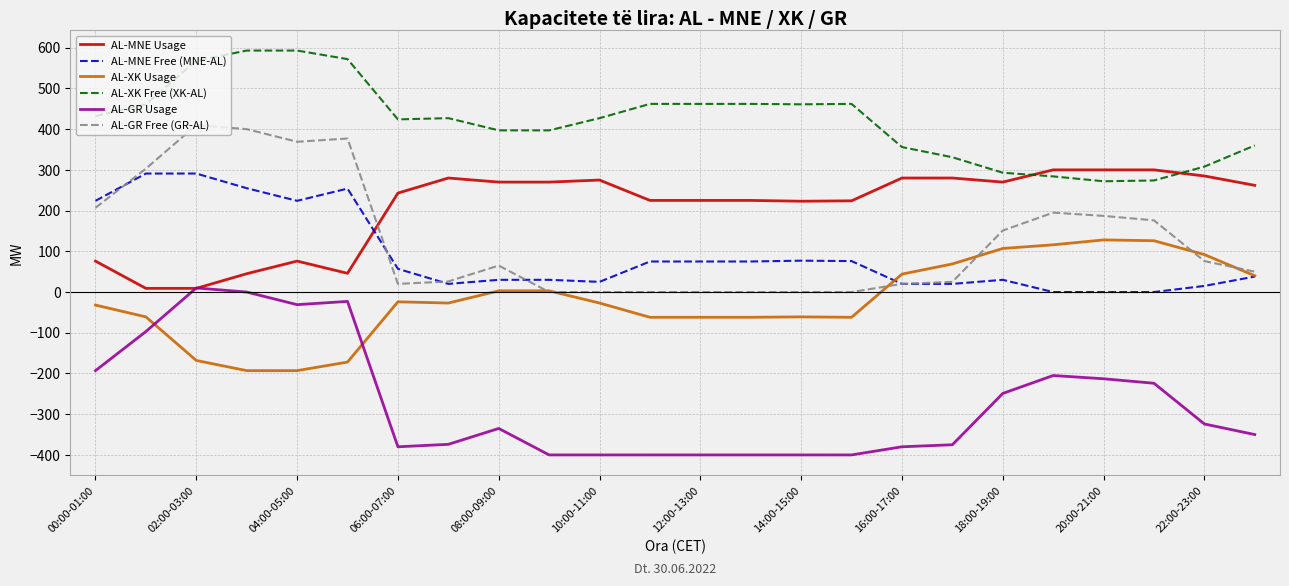

True or false: AL-XK Free (XK-AL) and AL-GR Free (GR-AL) intersect in this chart.

False